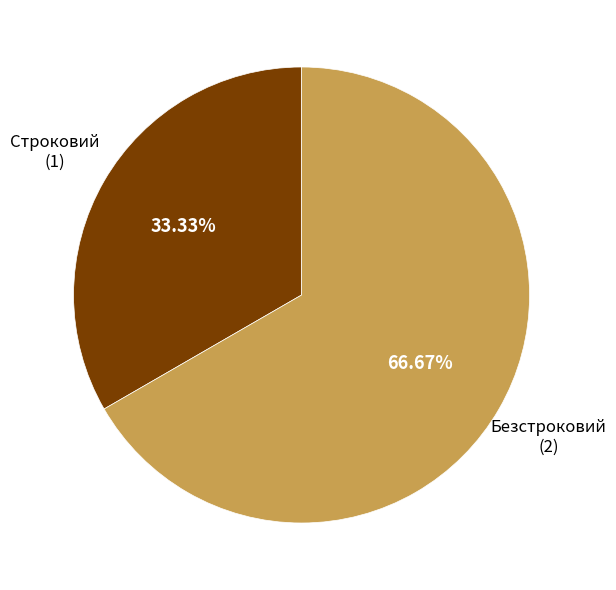

Is there a majority slice in this chart?

Yes